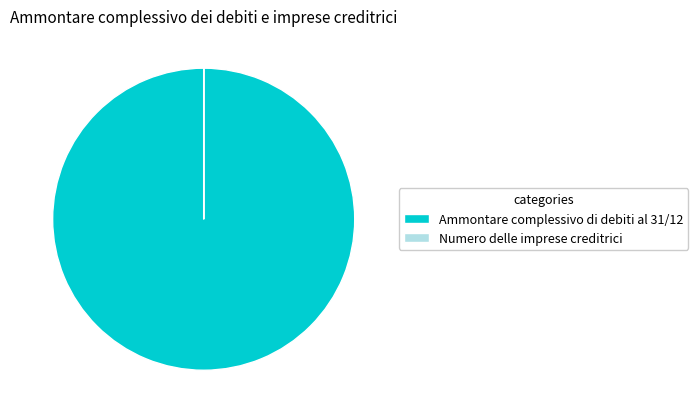

Which slice is the largest?

Ammontare complessivo di debiti al 31/12